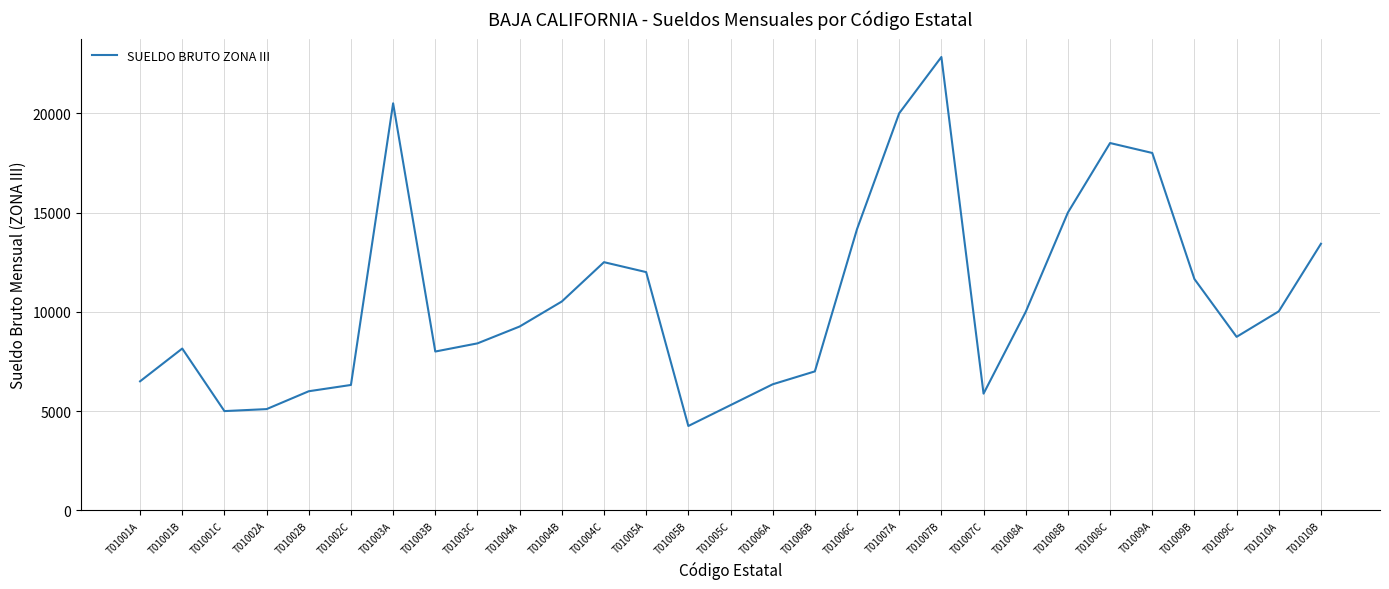

Which category has the lowest value across all series?

T01005B